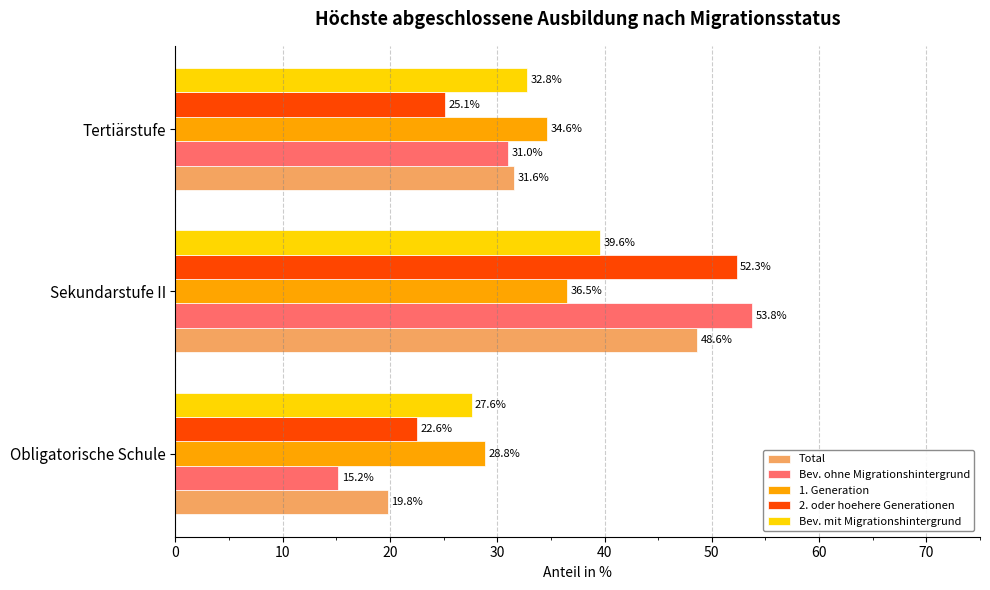

At which category is the sum across all series the highest?

Sekundarstufe II